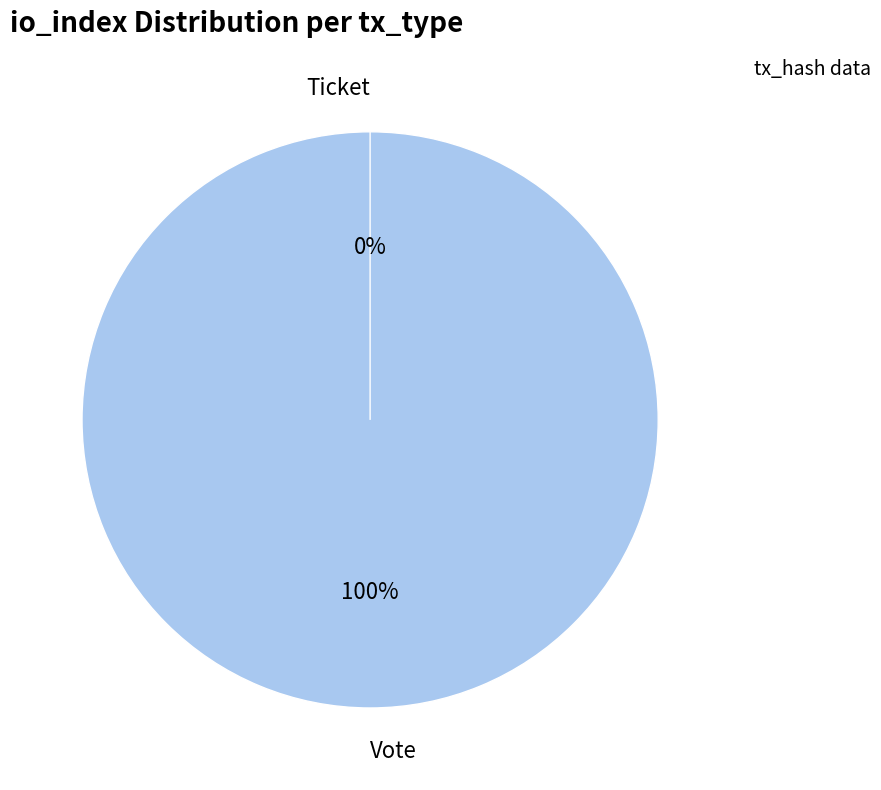

Do Vote and Ticket together represent more than half of the pie?

Yes